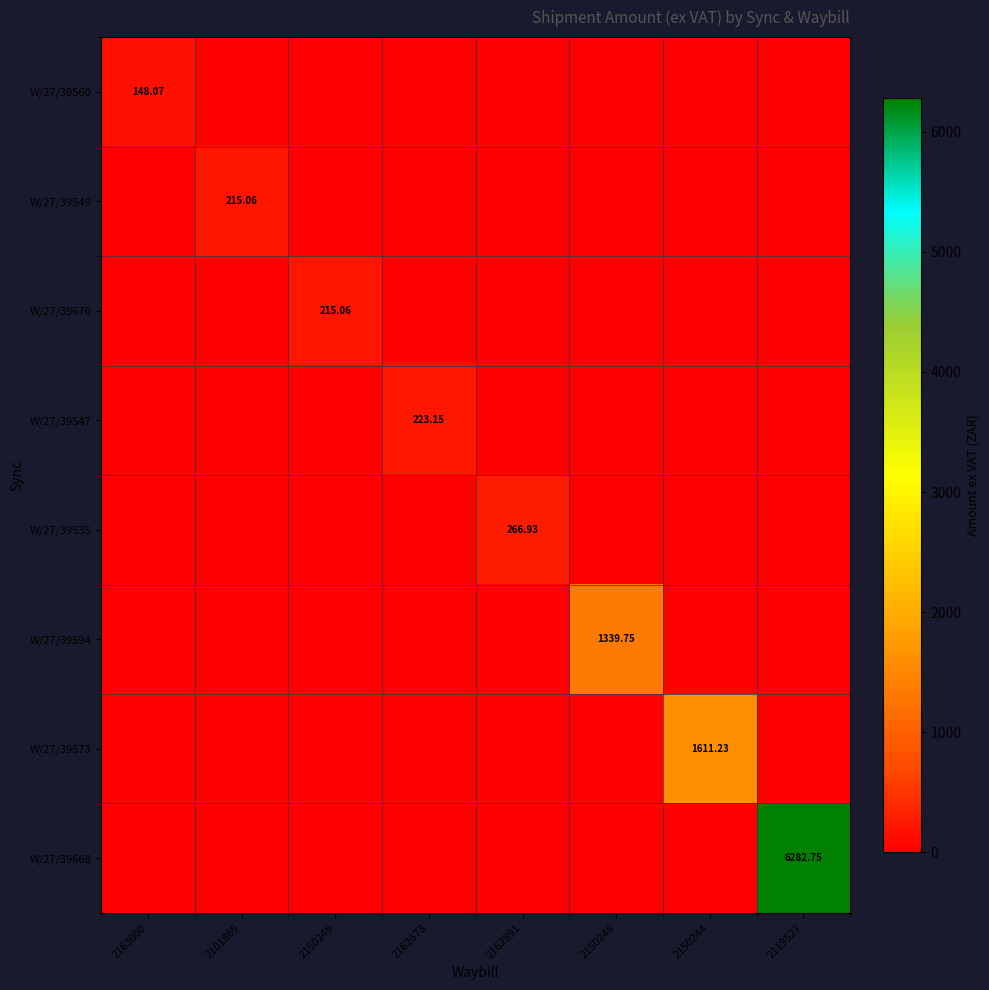

List the series in order of their peak value, highest first.

W/27/39668, W/27/39573, W/27/39594, W/27/39535, W/27/39547, W/27/39549, W/27/39670, W/27/39560